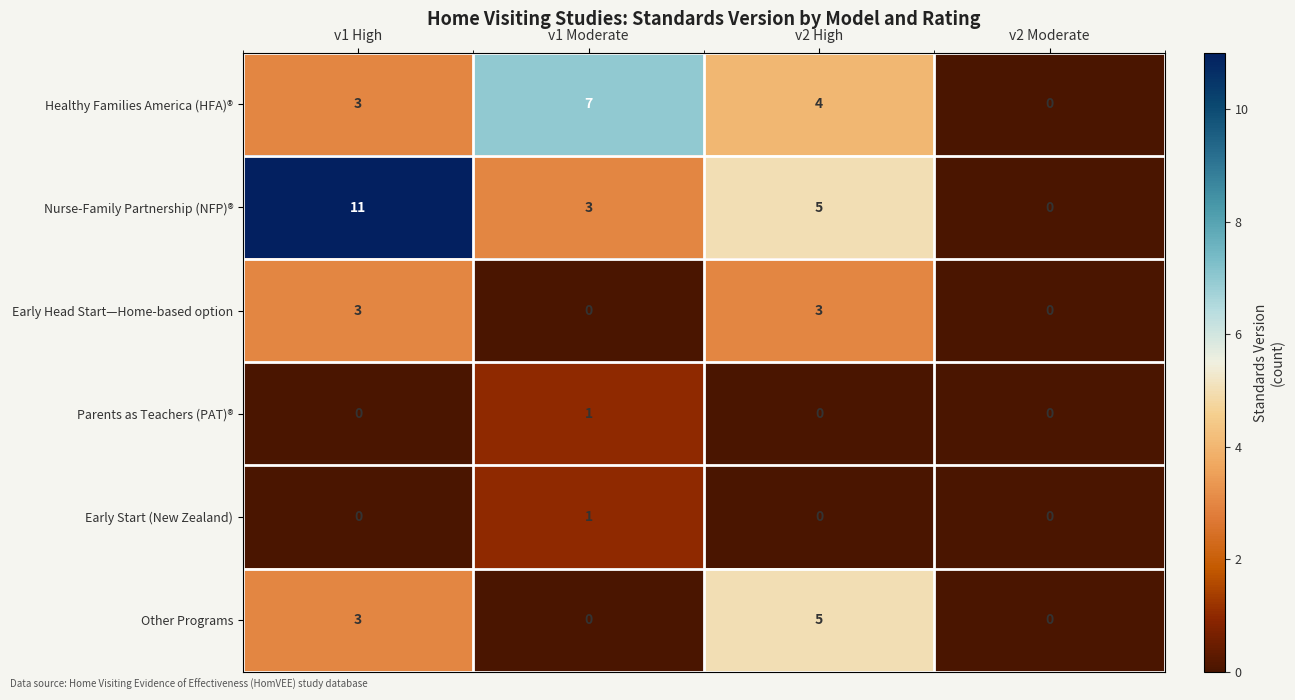

Count the number of data series in this chart.

6